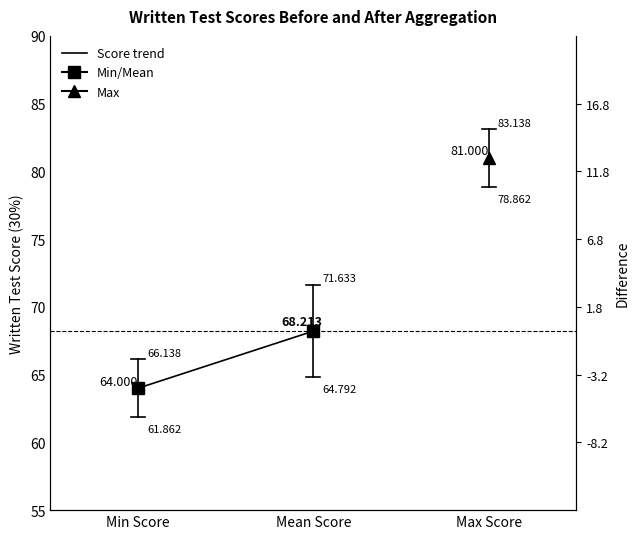

What position from the right is Min Score?

2